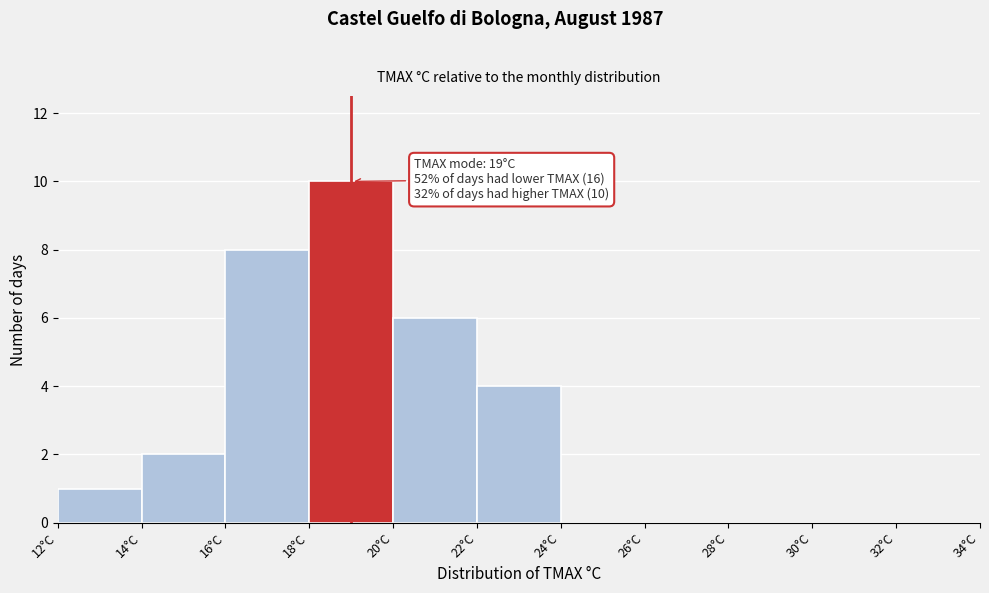

Over which range of the x-axis is the bar tallest?

18 to 20